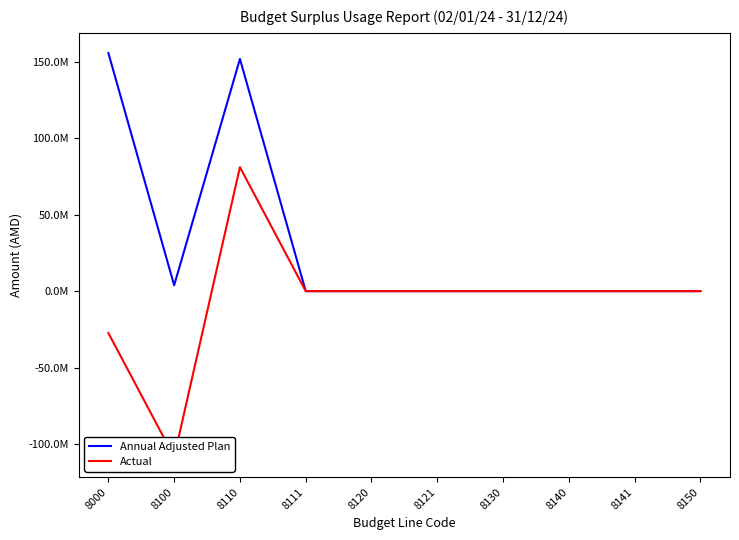

List the series in order of their peak value, highest first.

Annual Adjusted Plan, Actual